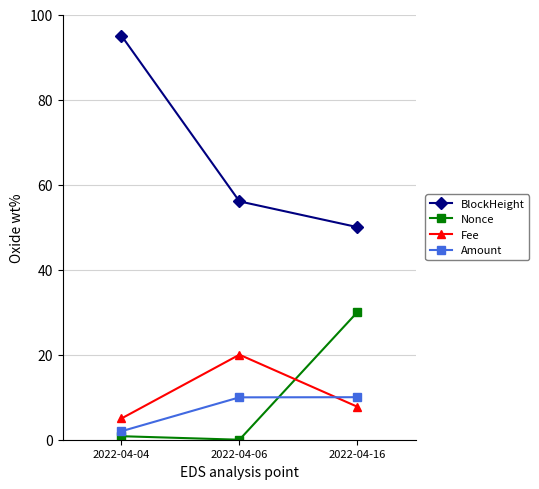

What is the difference between the maximum and minimum values in the Nonce series?

30.0